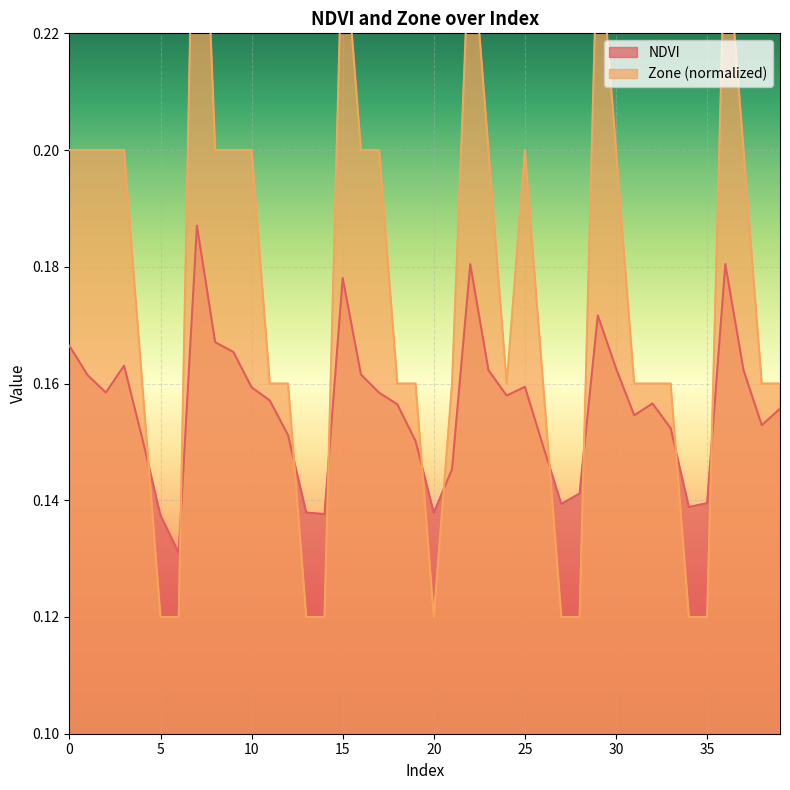

Count the NDVI values in the range 0 to 1.

40